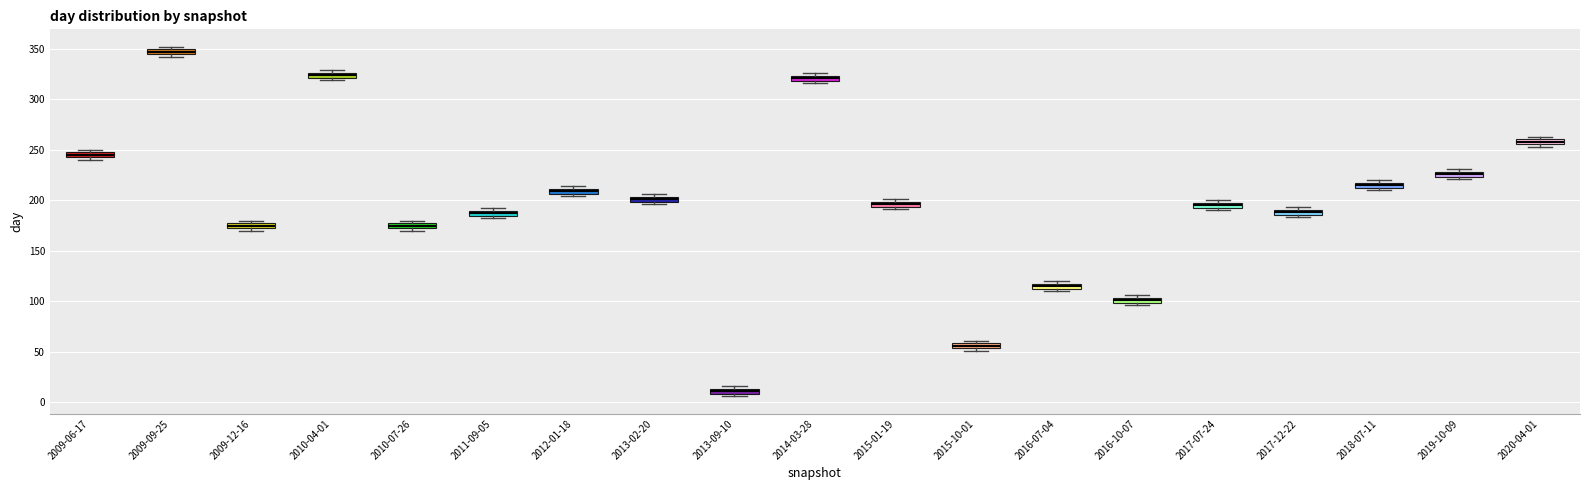

Where is the lower edge of the box for 2010-07-26 on the y-axis? The values are not printed on the chart, so give them approximately, as read against the axis.

175